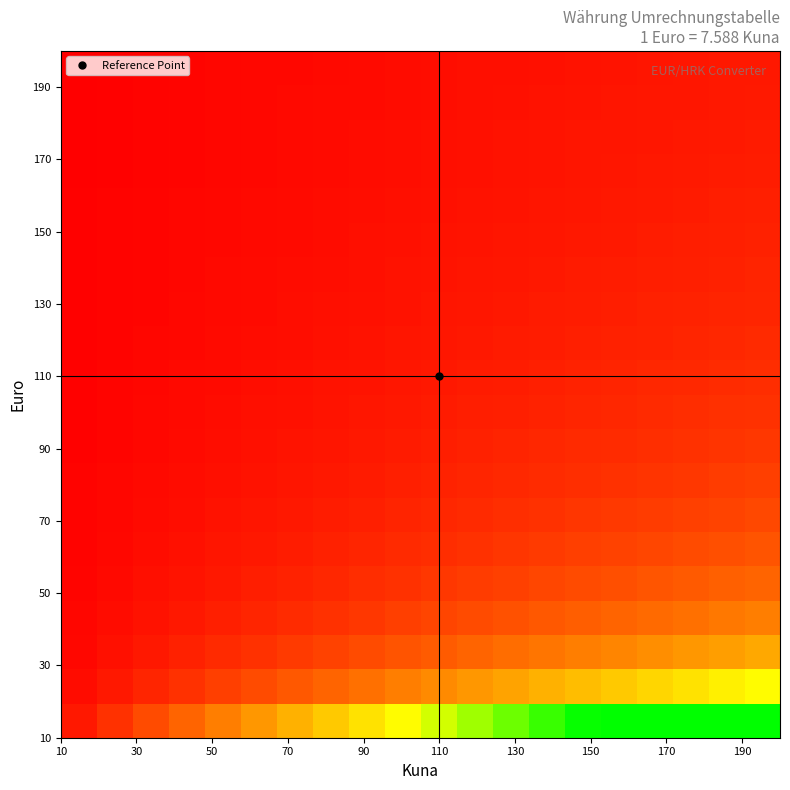

At how many categories does at least one series exceed 0?

20